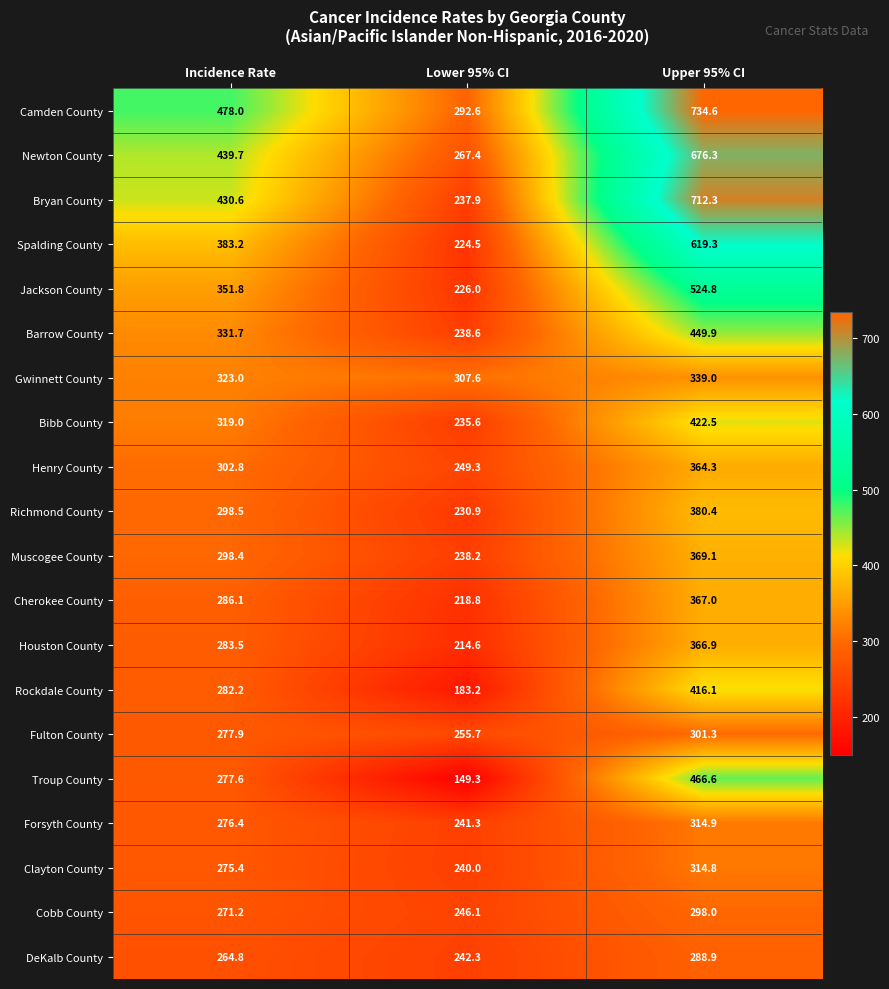

Which series has the largest range (max minus min)?

Bryan County